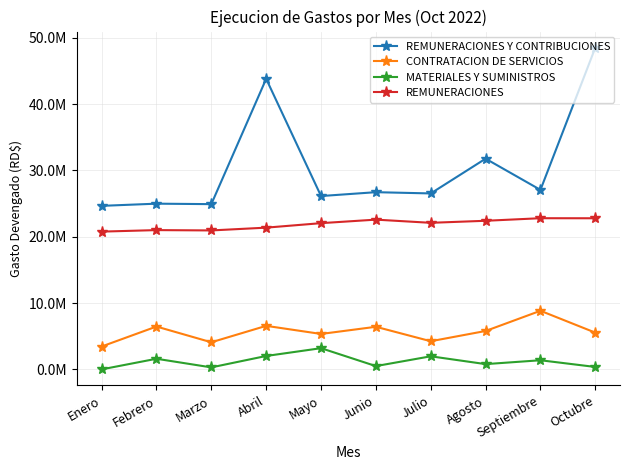

The REMUNERACIONES series shows 20997079.3 at Febrero. True or false?

True